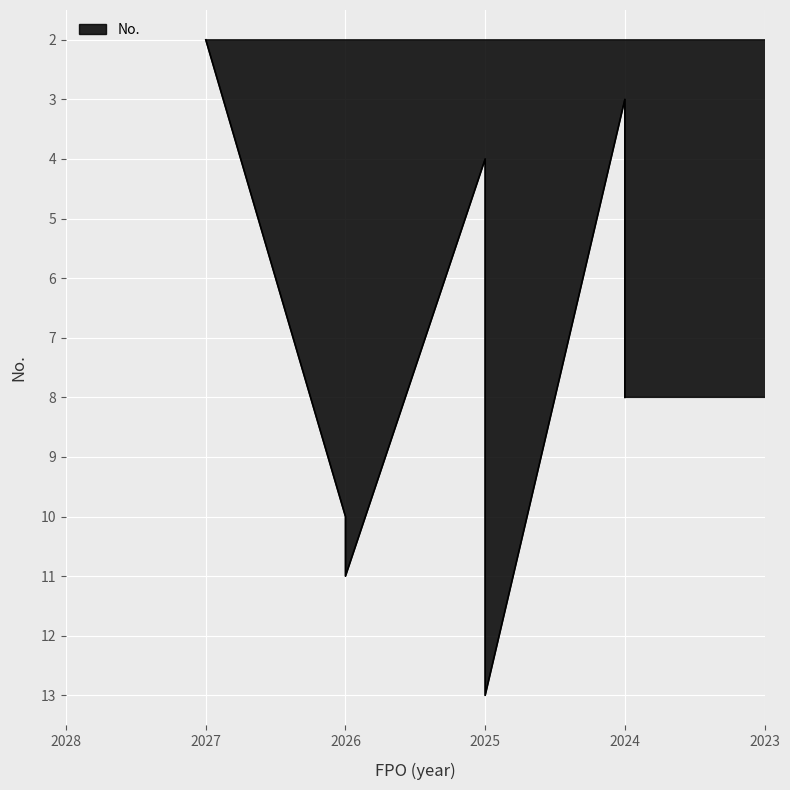

Which label corresponds to the smallest value in the chart?

2027